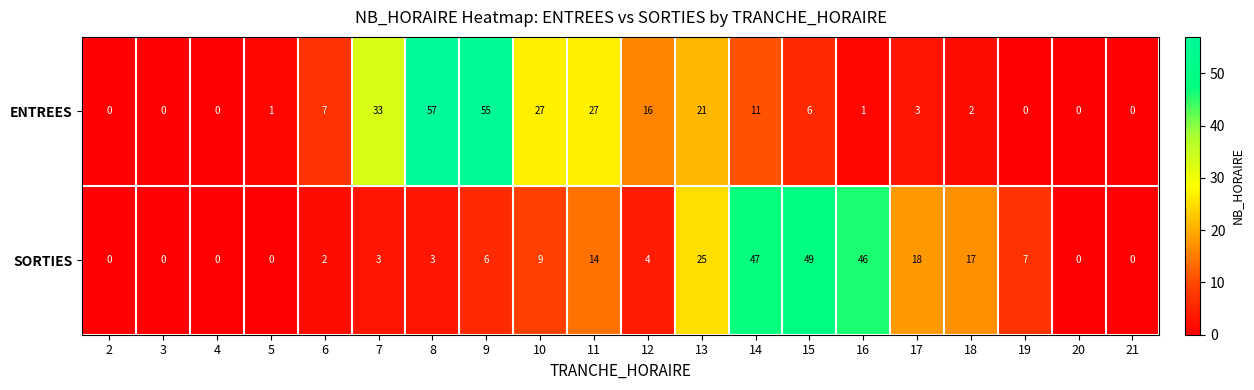

What is the sum of all SORTIES values?

250